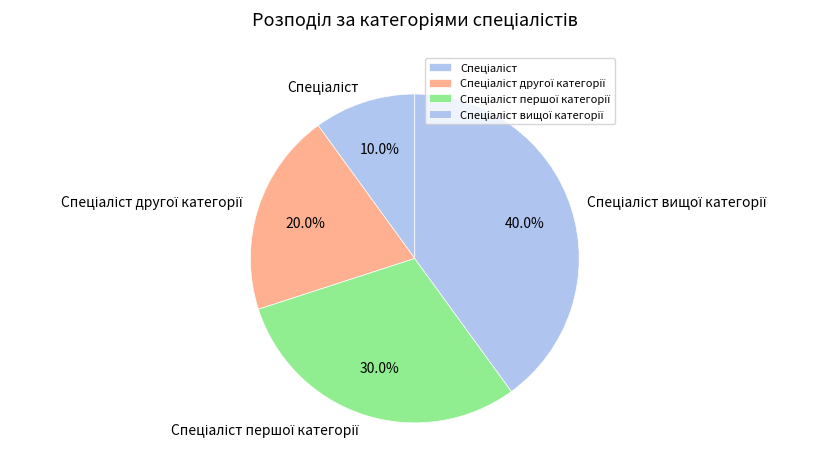

Is there a majority slice in this chart?

No